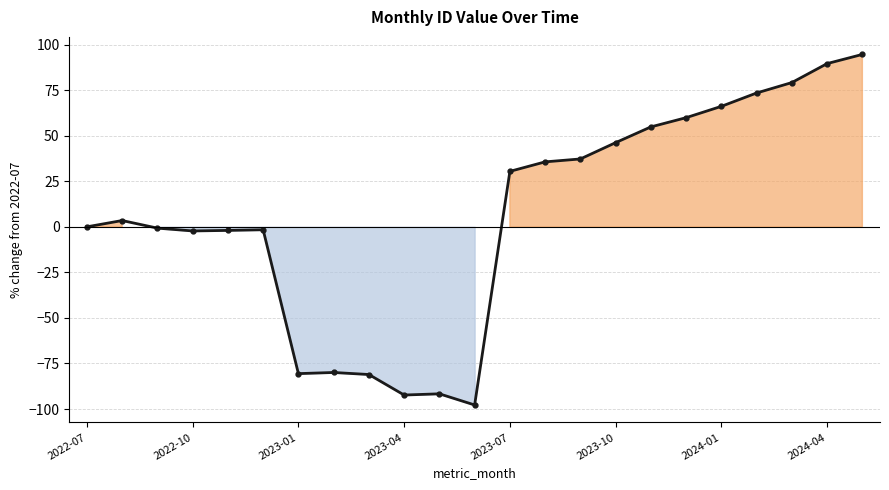

What is the difference between the second highest and second lowest values?

181.9